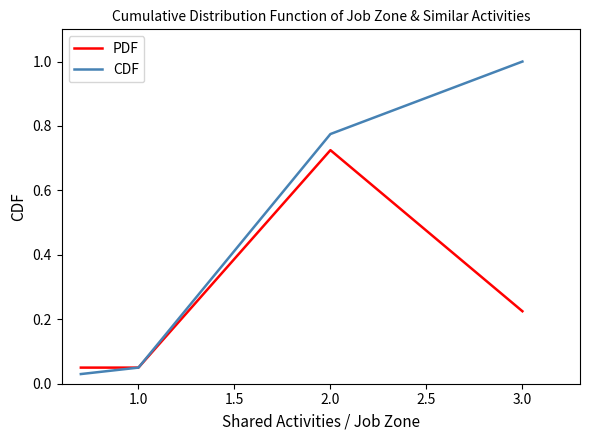

Rank the series by their average value, from lowest to highest.

PDF, CDF